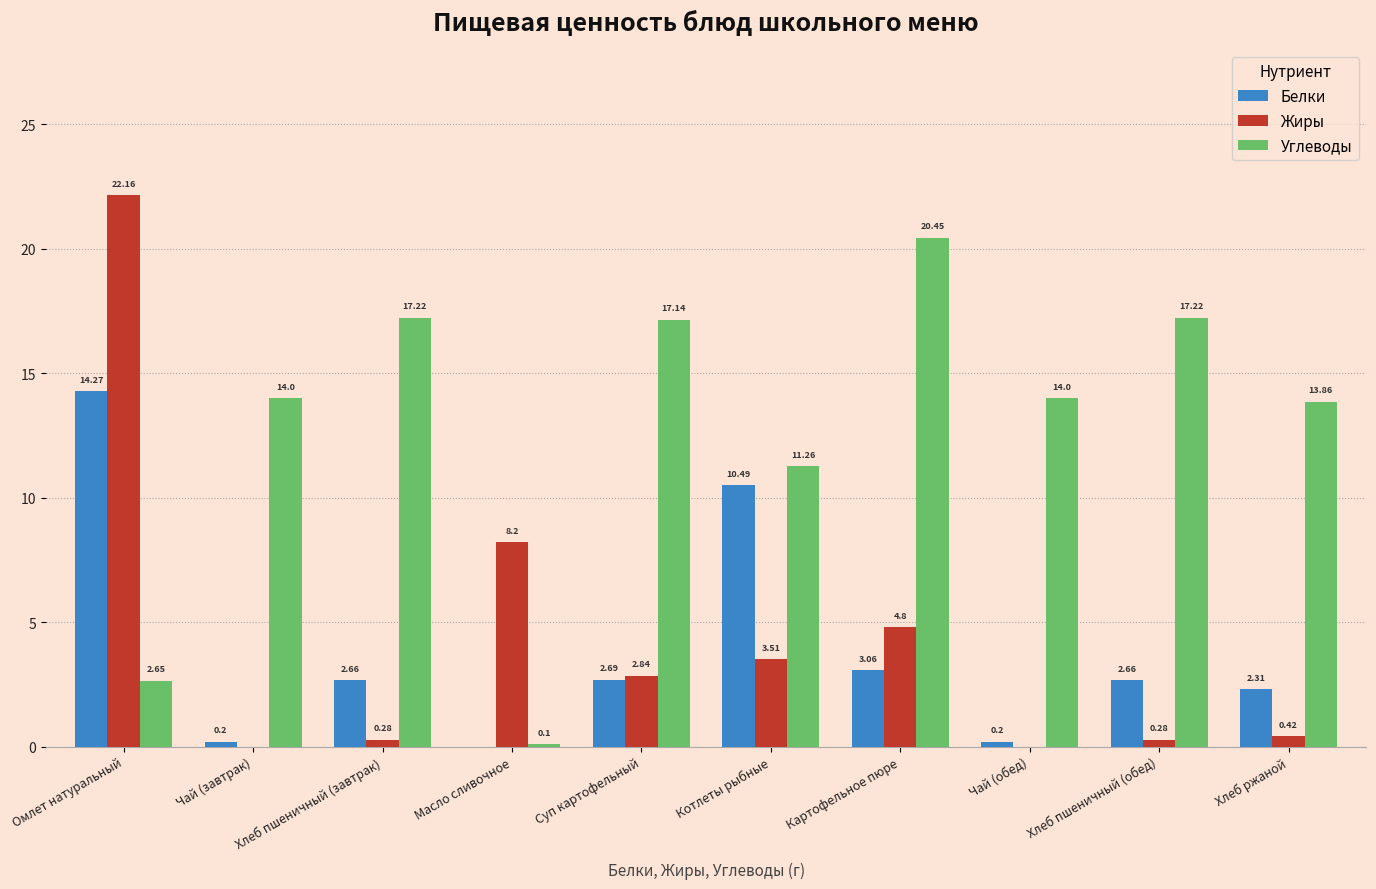

What is the sum of all Белки values?

38.5